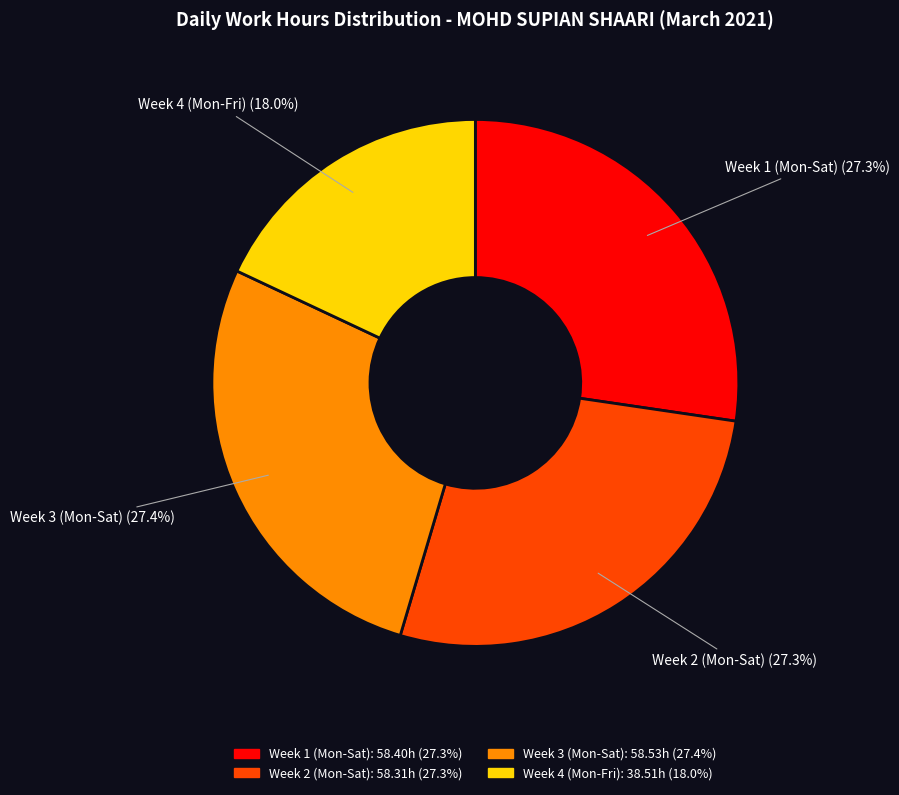

How many slices are in this pie chart?

4